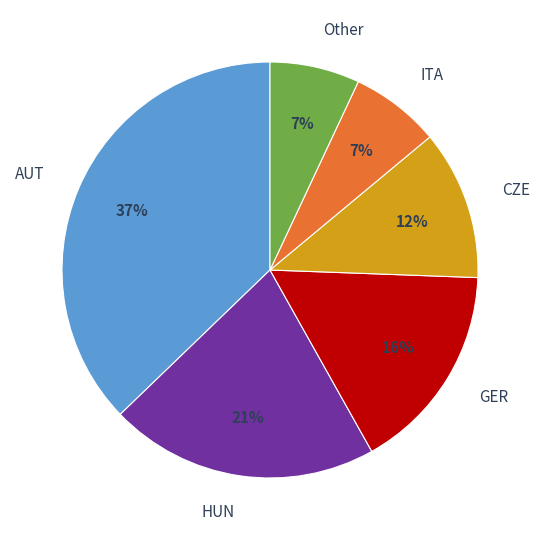

What is the ratio of the value at GER to the value at HUN?

0.8